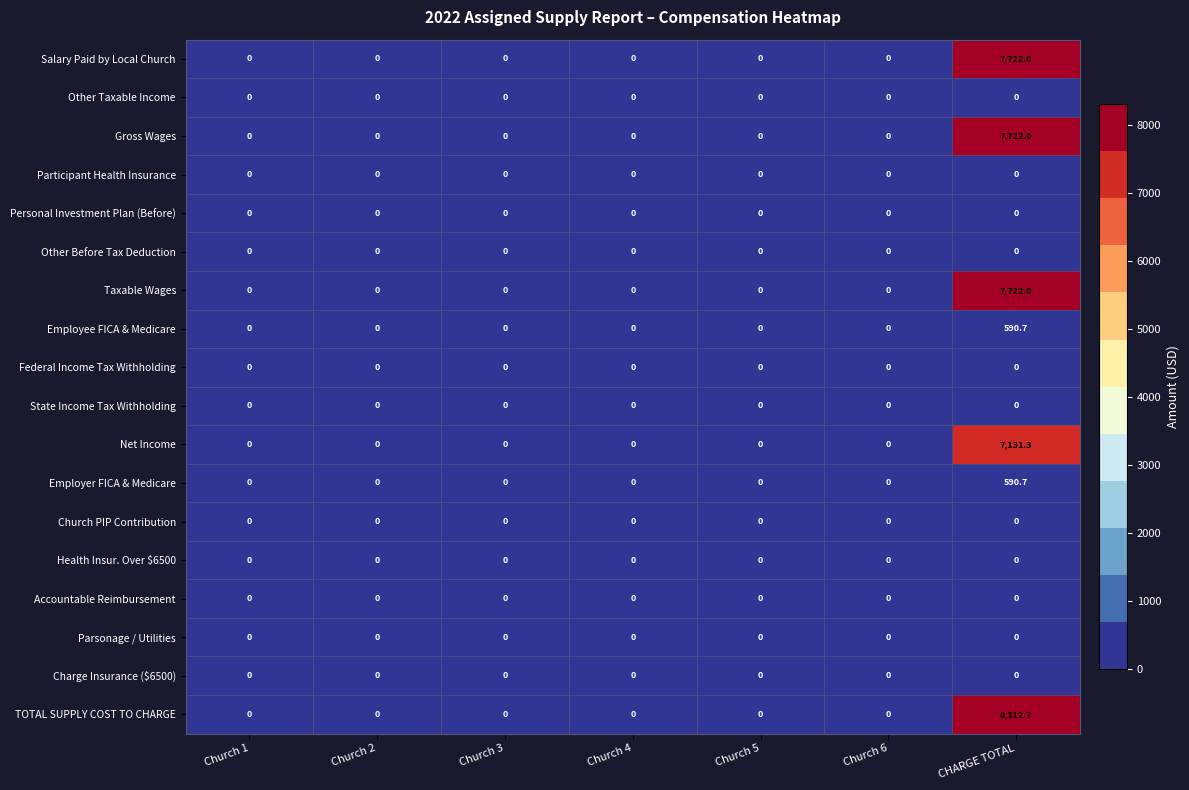

The Employer FICA & Medicare series shows -334.8 at Church 2. True or false?

False